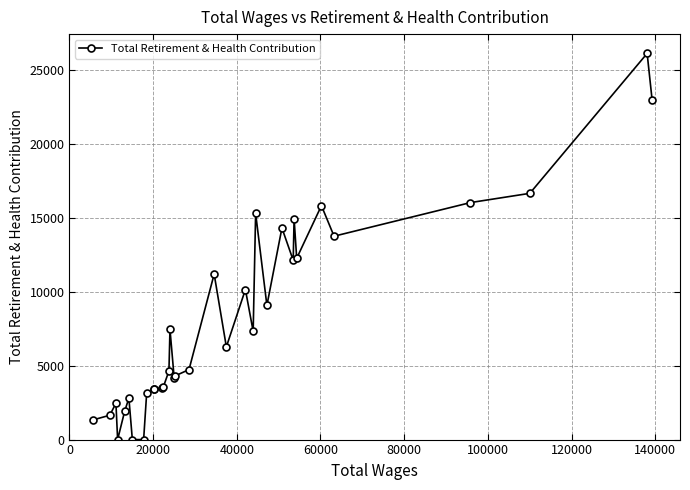

What is the average value?

8154